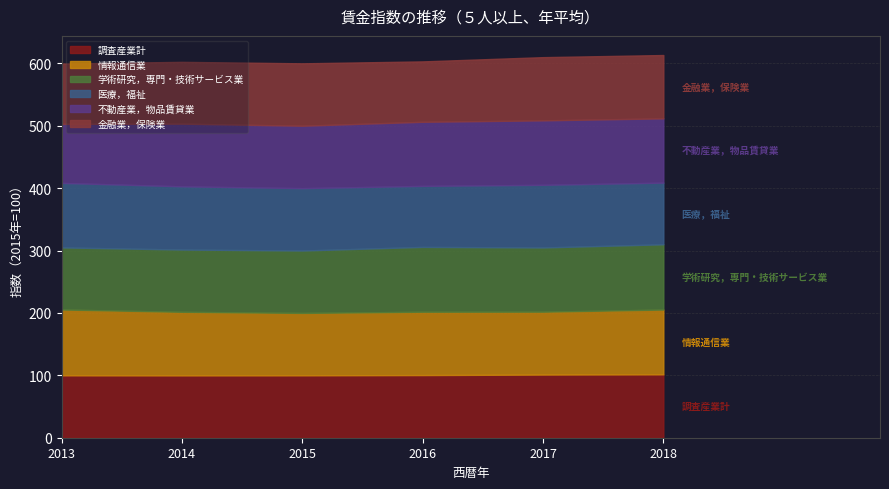

Between which two adjacent categories do 学術研究，専門・技術サービス業 and 不動産業，物品賃貸業 first intersect?

2013 and 2014